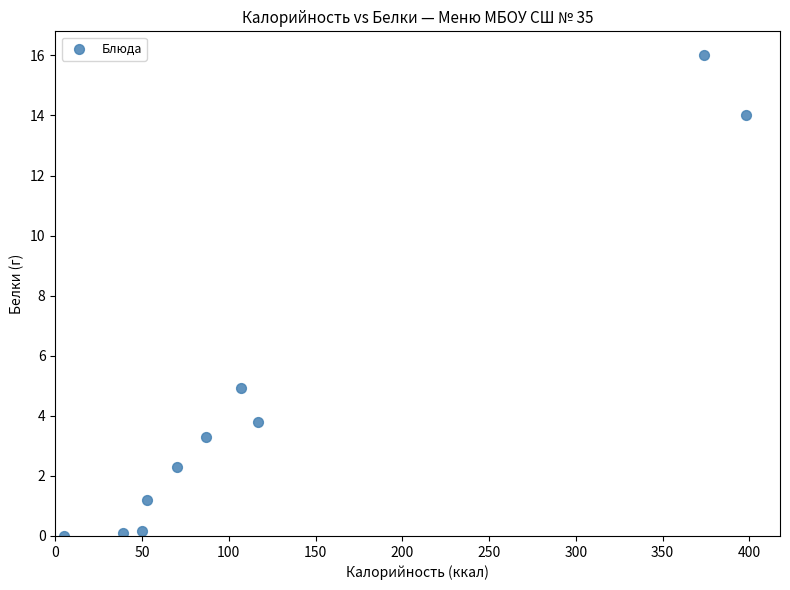

What Y value in the scatter plot is closest to 8?

4.9